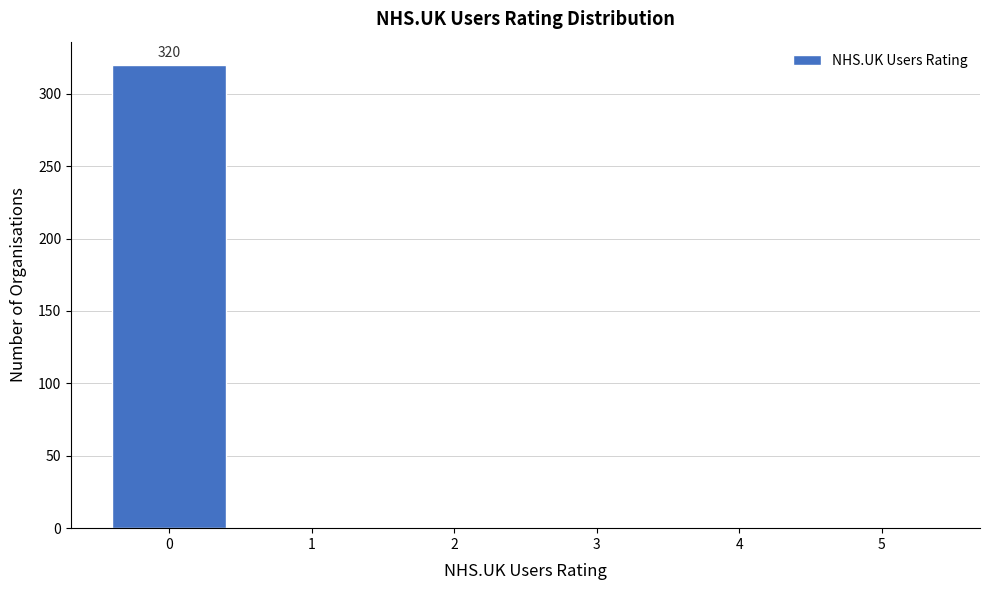

Reading left to right, what are all the values shown in this chart?

0=320	1=0	2=0	3=0	4=0	5=0